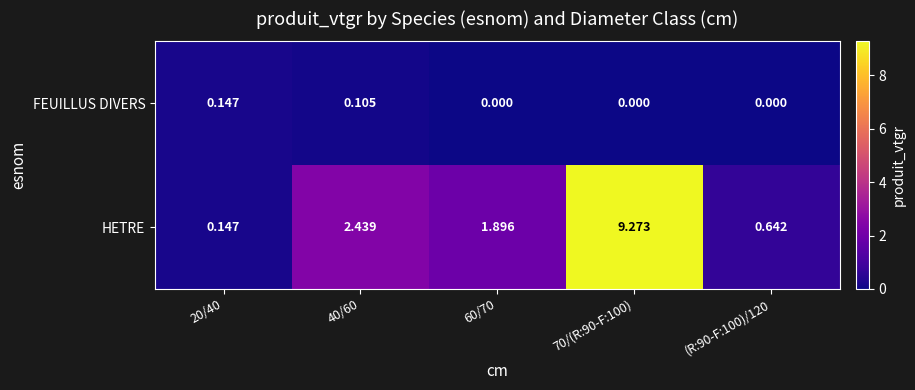

List the series in order of their peak value, lowest first.

FEUILLUS DIVERS, HETRE